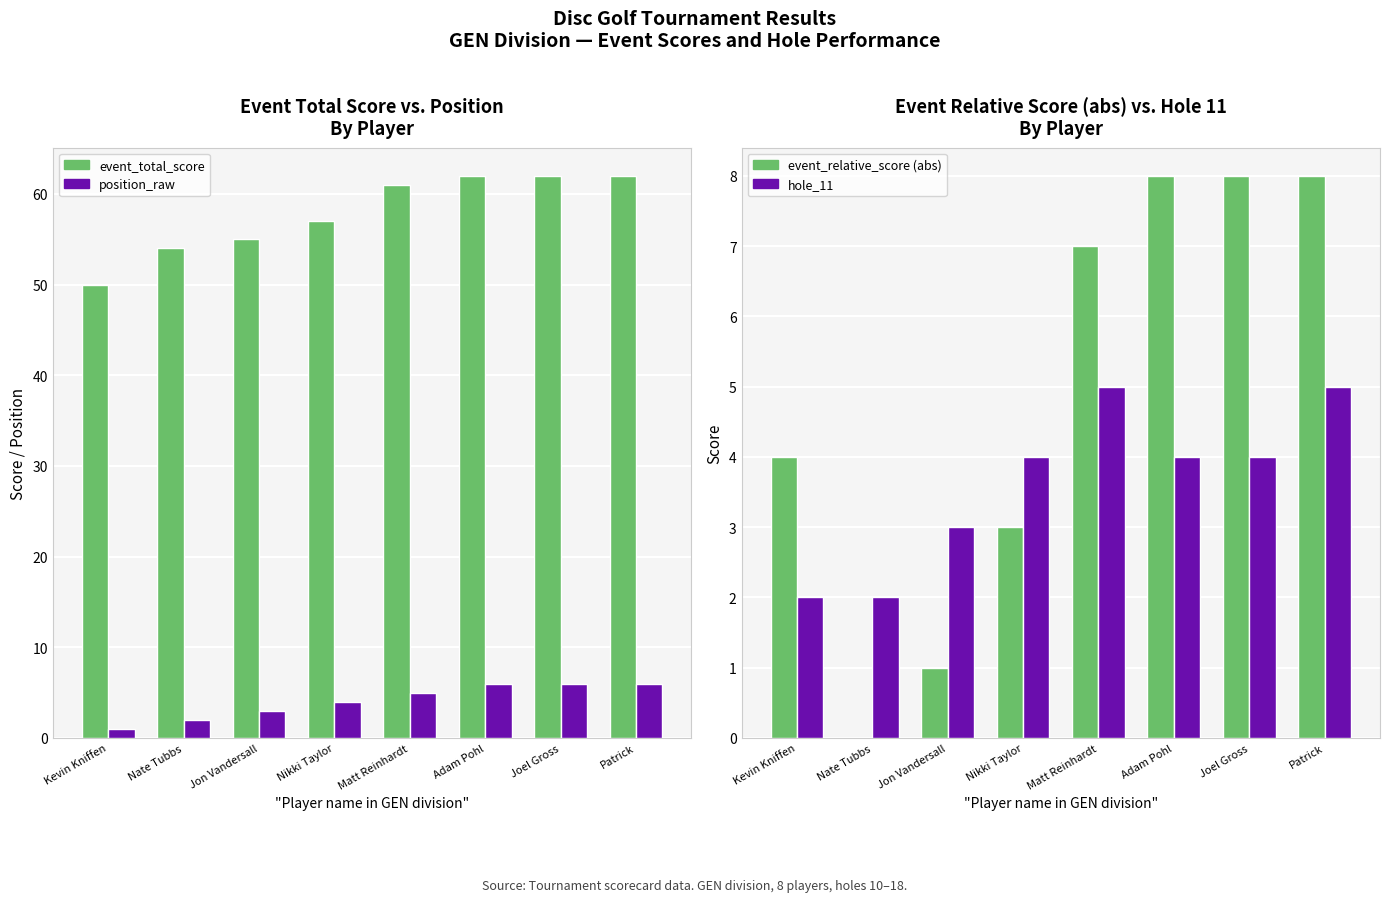

Count the position_raw values in the range 3 to 6.

6